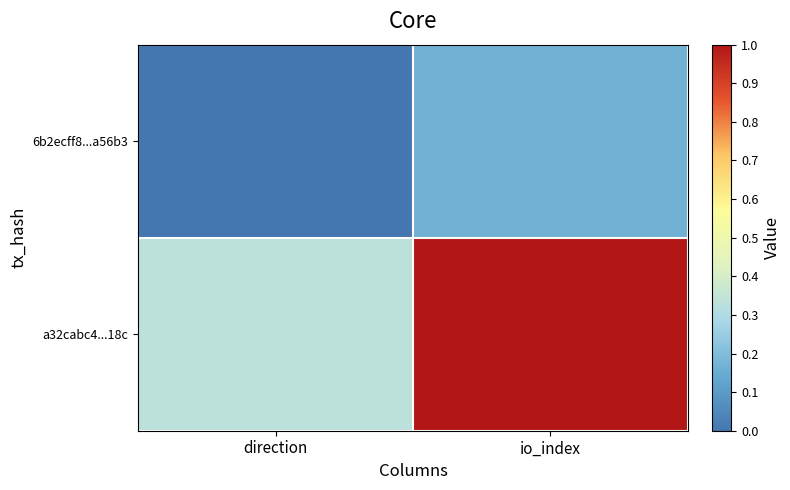

How many distinct data groups are displayed?

2